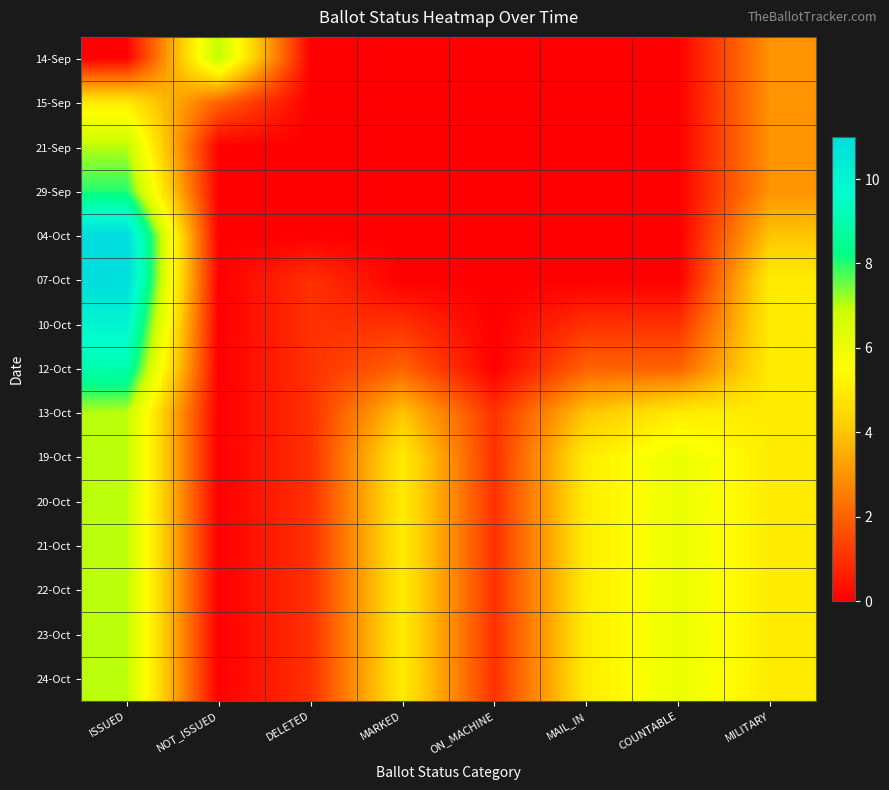

Reading right to left, transcribe all the data shown in this chart.

14-Sep: MILITARY=3	COUNTABLE=0	MAIL_IN=0	ON_MACHINE=0	MARKED=0	DELETED=0	NOT_ISSUED=7	ISSUED=0
15-Sep: MILITARY=3	COUNTABLE=0	MAIL_IN=0	ON_MACHINE=0	MARKED=0	DELETED=0	NOT_ISSUED=2	ISSUED=5
21-Sep: MILITARY=3	COUNTABLE=0	MAIL_IN=0	ON_MACHINE=0	MARKED=0	DELETED=0	NOT_ISSUED=0	ISSUED=7
29-Sep: MILITARY=3	COUNTABLE=0	MAIL_IN=0	ON_MACHINE=0	MARKED=0	DELETED=0	NOT_ISSUED=0	ISSUED=8
04-Oct: MILITARY=4	COUNTABLE=0	MAIL_IN=0	ON_MACHINE=0	MARKED=0	DELETED=0	NOT_ISSUED=0	ISSUED=11
07-Oct: MILITARY=5	COUNTABLE=0	MAIL_IN=0	ON_MACHINE=0	MARKED=0	DELETED=1	NOT_ISSUED=0	ISSUED=11
10-Oct: MILITARY=5	COUNTABLE=1	MAIL_IN=1	ON_MACHINE=0	MARKED=1	DELETED=1	NOT_ISSUED=0	ISSUED=10
12-Oct: MILITARY=5	COUNTABLE=2	MAIL_IN=2	ON_MACHINE=0	MARKED=2	DELETED=1	NOT_ISSUED=0	ISSUED=9
13-Oct: MILITARY=5	COUNTABLE=5	MAIL_IN=4	ON_MACHINE=1	MARKED=4	DELETED=1	NOT_ISSUED=0	ISSUED=7
19-Oct: MILITARY=5	COUNTABLE=6	MAIL_IN=5	ON_MACHINE=1	MARKED=5	DELETED=1	NOT_ISSUED=0	ISSUED=7
20-Oct: MILITARY=5	COUNTABLE=6	MAIL_IN=5	ON_MACHINE=1	MARKED=5	DELETED=1	NOT_ISSUED=0	ISSUED=7
21-Oct: MILITARY=5	COUNTABLE=6	MAIL_IN=5	ON_MACHINE=1	MARKED=5	DELETED=1	NOT_ISSUED=0	ISSUED=7
22-Oct: MILITARY=5	COUNTABLE=6	MAIL_IN=5	ON_MACHINE=1	MARKED=5	DELETED=1	NOT_ISSUED=0	ISSUED=7
23-Oct: MILITARY=5	COUNTABLE=6	MAIL_IN=5	ON_MACHINE=1	MARKED=5	DELETED=1	NOT_ISSUED=0	ISSUED=7
24-Oct: MILITARY=5	COUNTABLE=6	MAIL_IN=5	ON_MACHINE=1	MARKED=5	DELETED=1	NOT_ISSUED=0	ISSUED=7